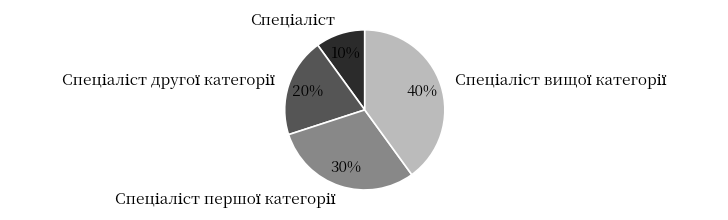

To the nearest percent, what is the difference between the largest and smallest slice percentages?

30%